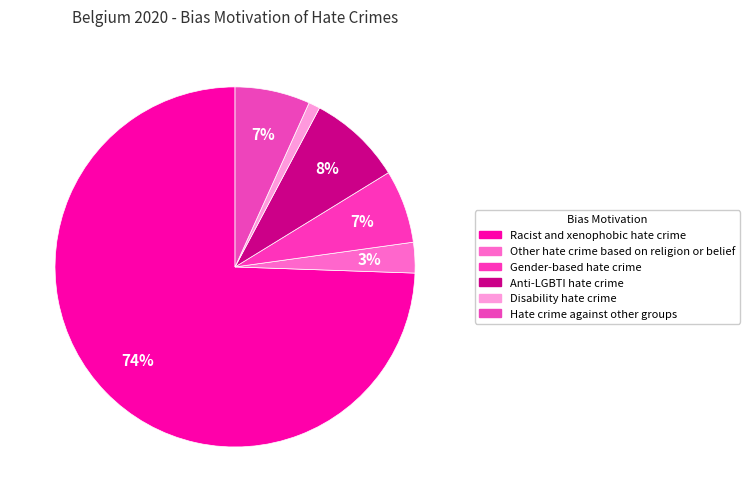

To the nearest percent, what is the difference between the Anti-LGBTI hate crime and Racist and xenophobic hate crime slice percentages?

66%